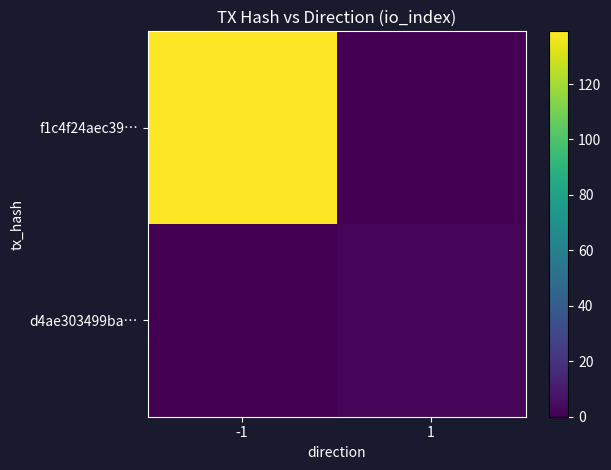

How many series are shown in this chart?

2